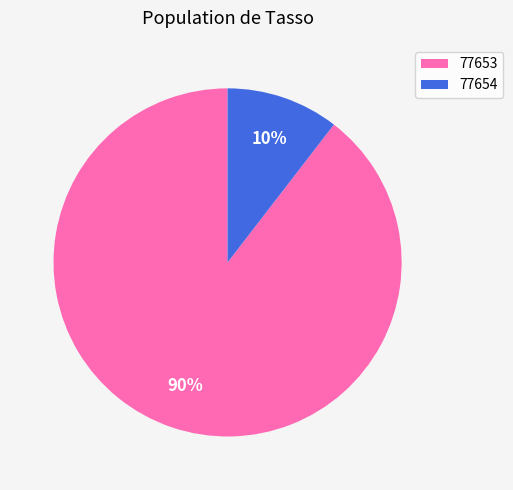

Is there any slice that represents more than half of the pie?

Yes